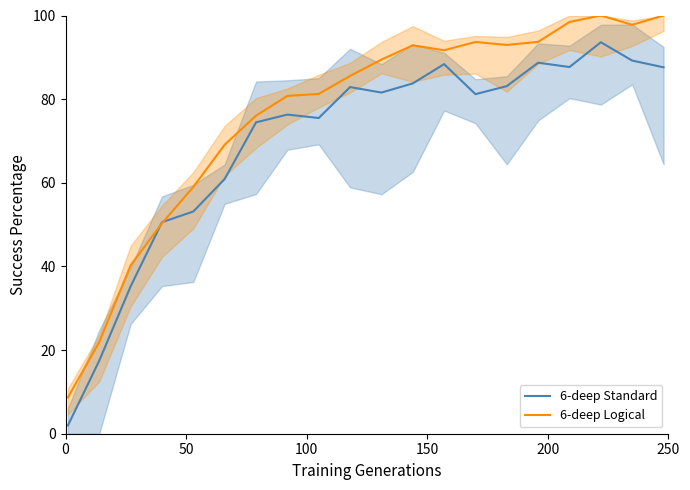

Which series has the largest range (max minus min)?

6-deep Standard